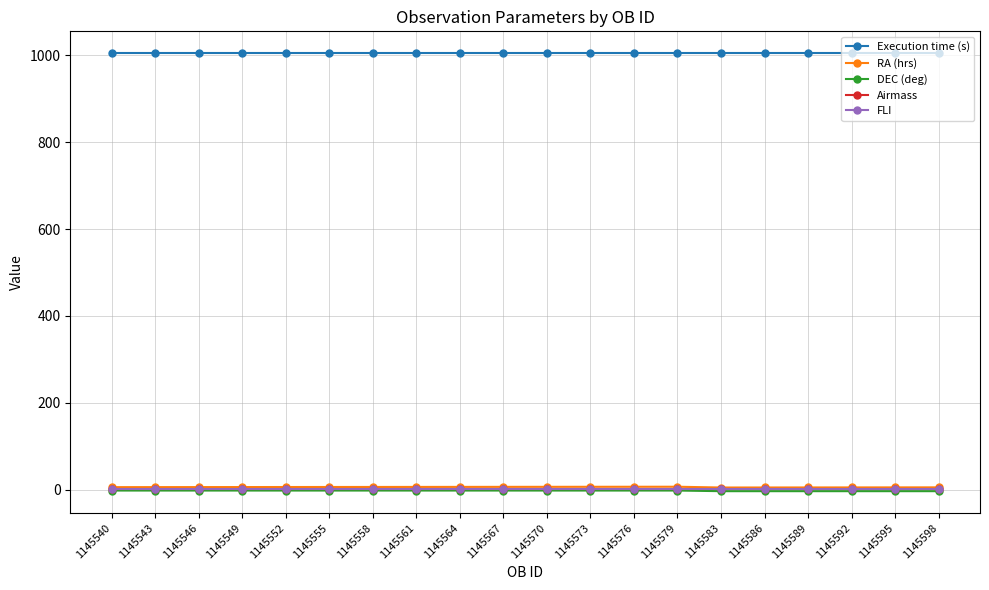

What is the minimum value for Execution time (s)?

1005.0